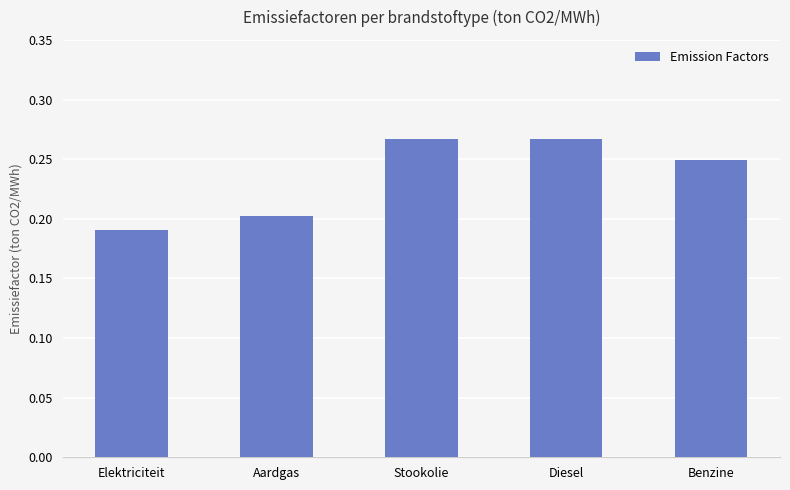

What is the label of the 3rd bar from the left?

Stookolie